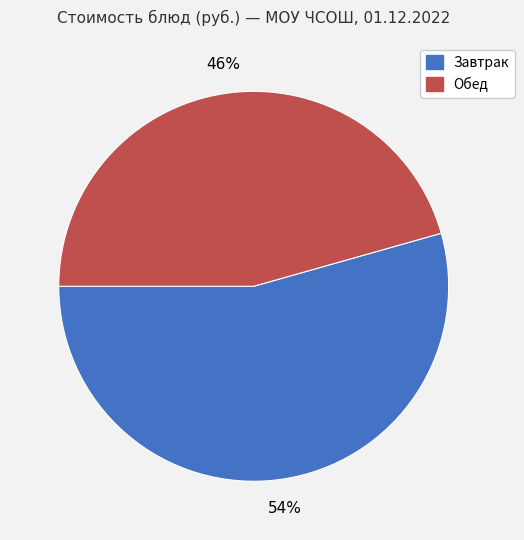

Is there a majority slice in this chart?

Yes